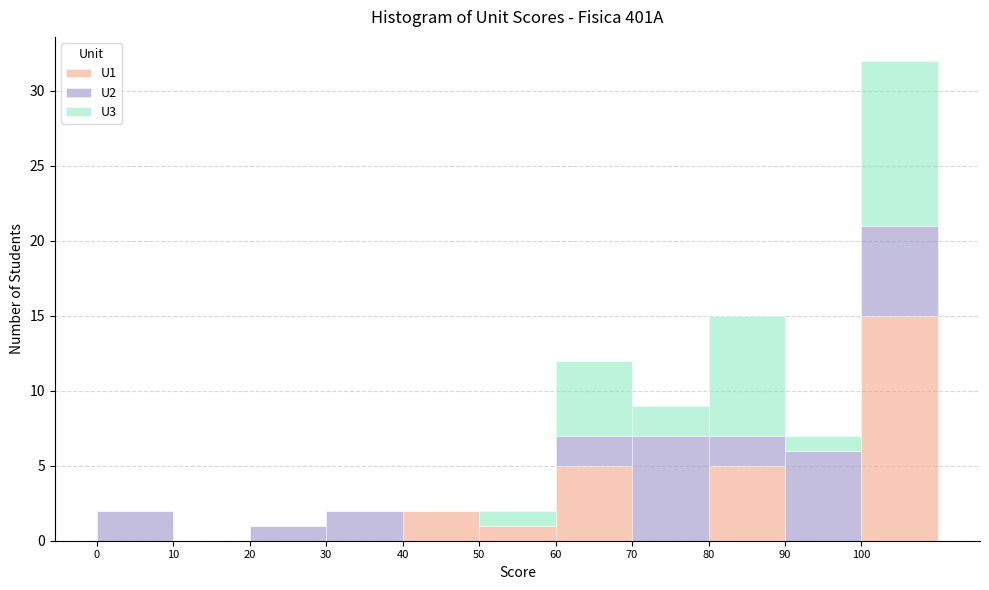

Which range on the x-axis has the tallest stacked bar (by total height)?

100 to 110